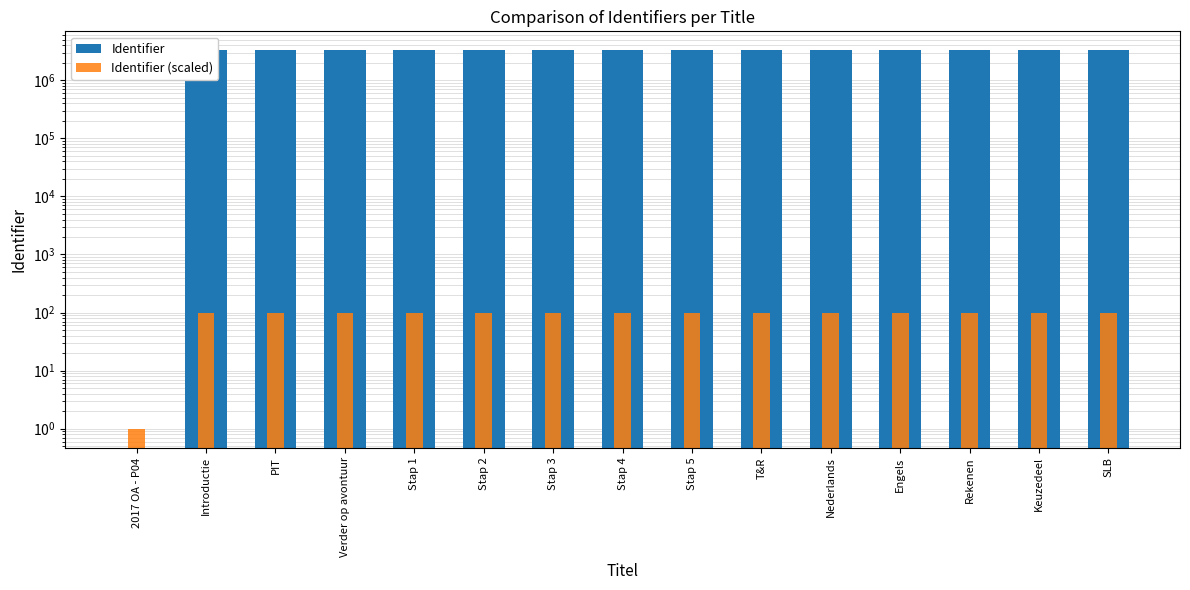

Is the value of Identifier (scaled) at PIT greater than the value of Identifier at Keuzedeel?

No